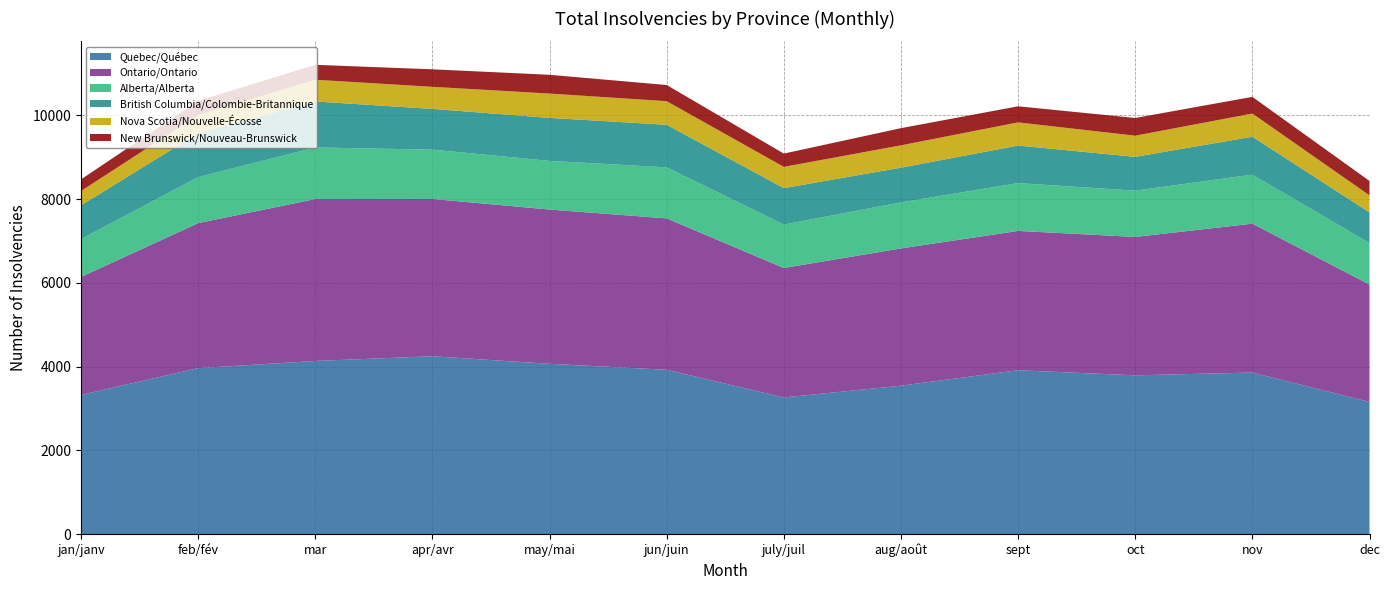

Reading right to left, list all the values displayed in this chart.

Quebec/Québec: 3158	3860	3793	3915	3546	3265	3926	4068	4249	4136	3965	3325
Ontario/Ontario: 2802	3554	3304	3326	3277	3091	3614	3683	3755	3866	3462	2817
Alberta/Alberta: 991	1171	1105	1142	1099	1037	1219	1162	1178	1231	1099	904
British Columbia/Colombie-Britannique: 732	905	807	896	829	870	1016	1026	972	1098	1049	805
Nova Scotia/Nouvelle-Écosse: 407	553	505	553	533	507	563	581	527	519	433	342
New Brunswick/Nouveau-Brunswick: 344	398	423	384	410	317	386	448	418	356	339	278